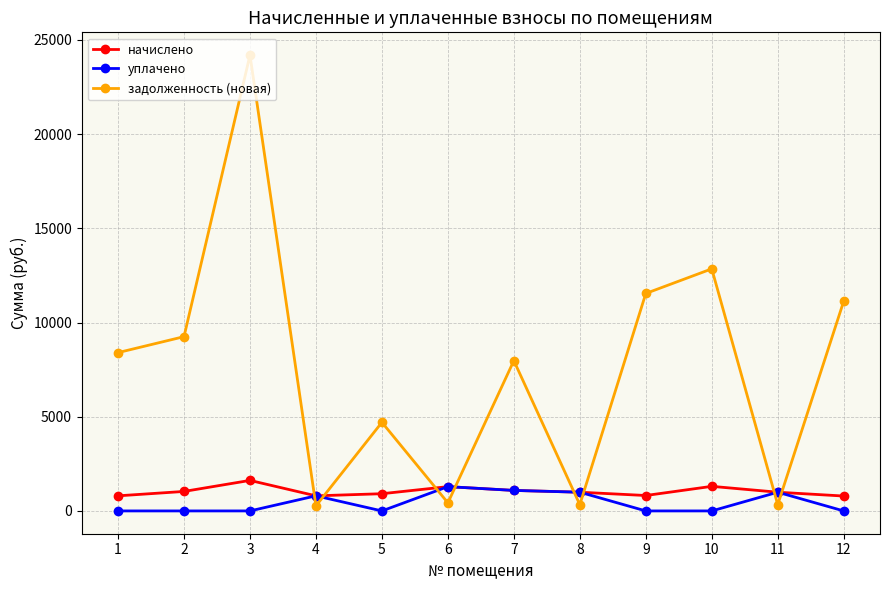

What is the difference between the начислено values at 1 and 7?

287.3